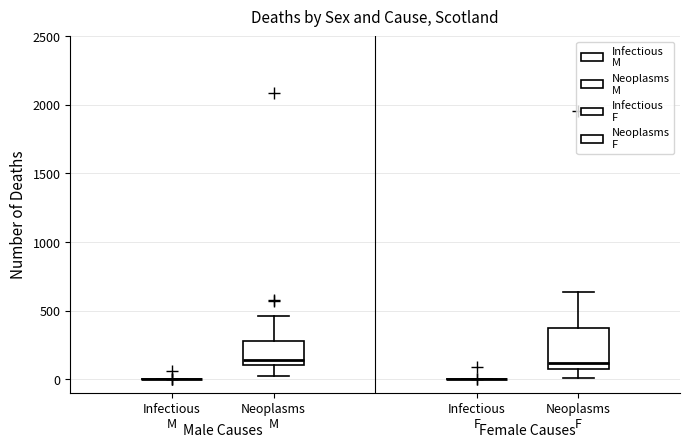

Reading left to right, transcribe this box plot: for each box, give where its median line is, the range the box spans, and where its two whiskers end, as read against the y-axis. The values are not printed on the chart, so give them approximately, as read against the axis.

Infectious M: box collapsed to a line at 0, whiskers 0 to 0
Neoplasms M: median 150, box 100 to 300, whiskers 0 to 450
Infectious F: box collapsed to a line at 0, whiskers 0 to 0
Neoplasms F: median 100 (just above the box's lower edge), box 100 to 350, whiskers 0 to 650